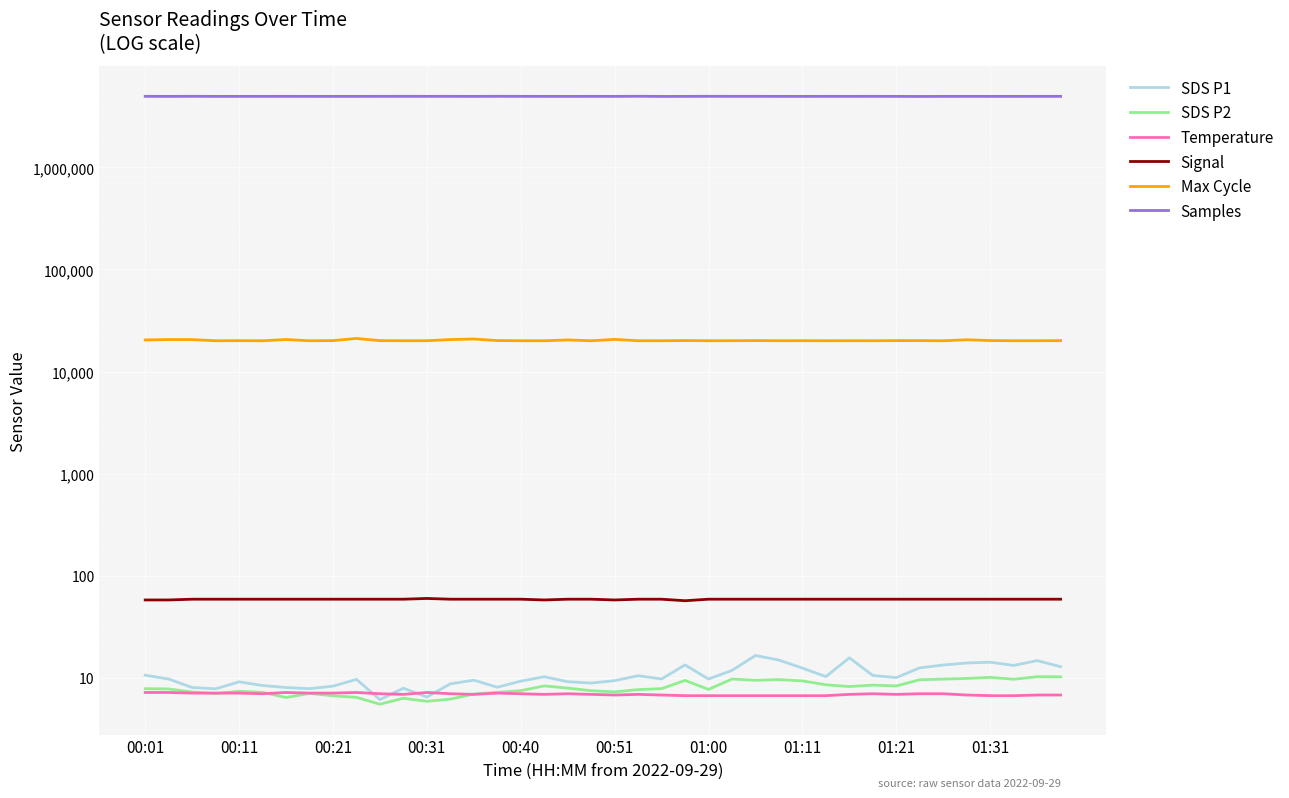

Between 20 and 35, which series saw the biggest shift?

Samples